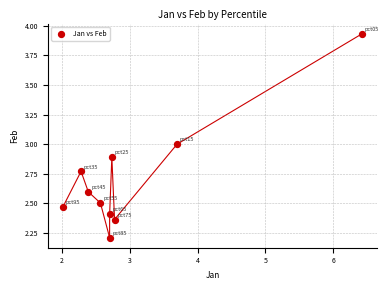

What is the range of Y values (max minus min)?

1.7